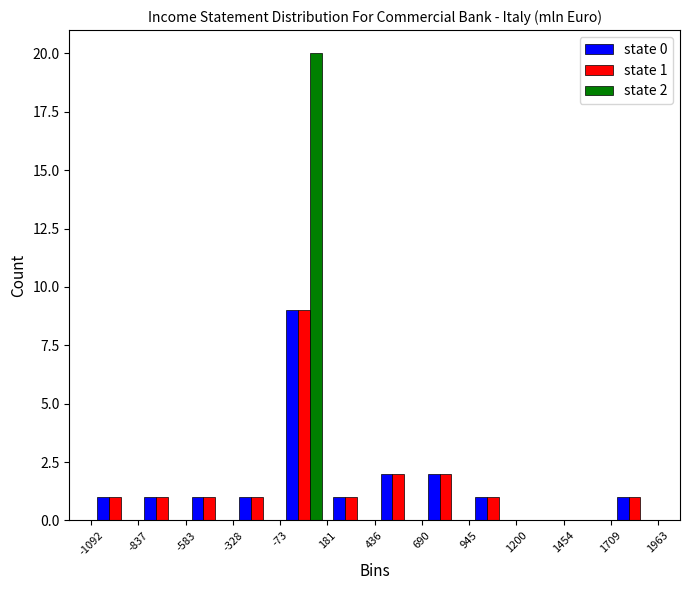

In the state 1 series, which range on the x-axis has the tallest bar?

-73 to 181